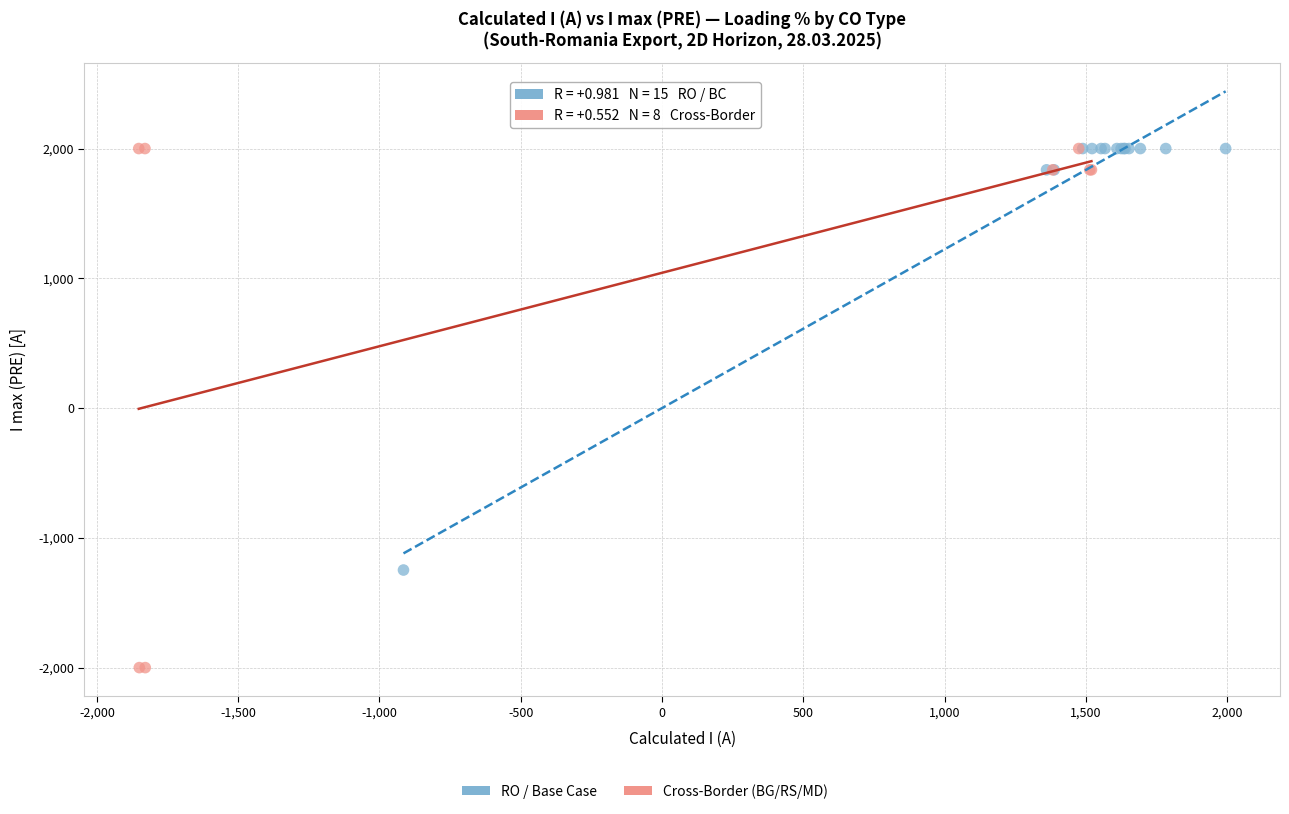

Which series reaches the minimum Y coordinate?

Cross-Border (BG/RS/MD)